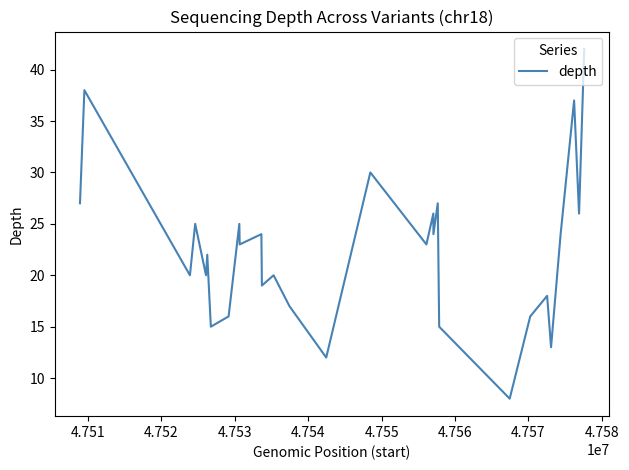

What is the greatest value displayed?

42